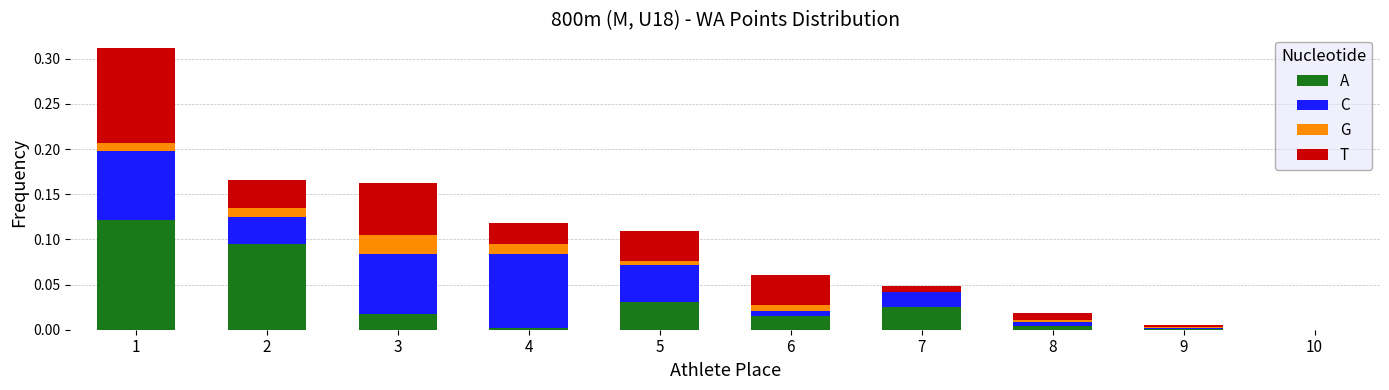

Is it true that A equals 0.0 at 9?

True